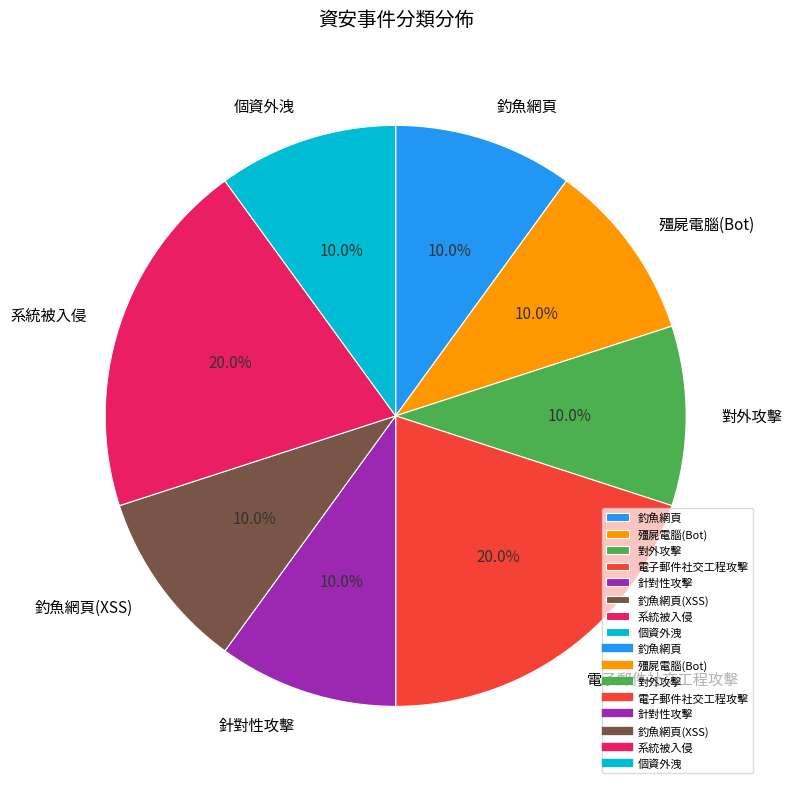

What is the total percentage of 殭屍電腦(Bot) and 釣魚網頁?

20.0%